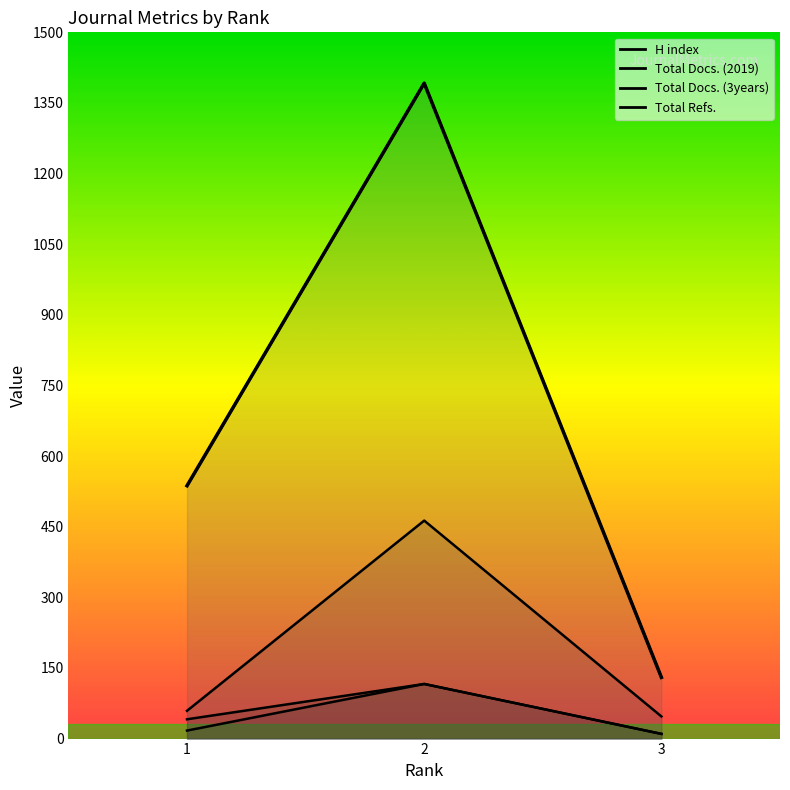

Which category has the highest value in the Total Docs. (2019) series?

2